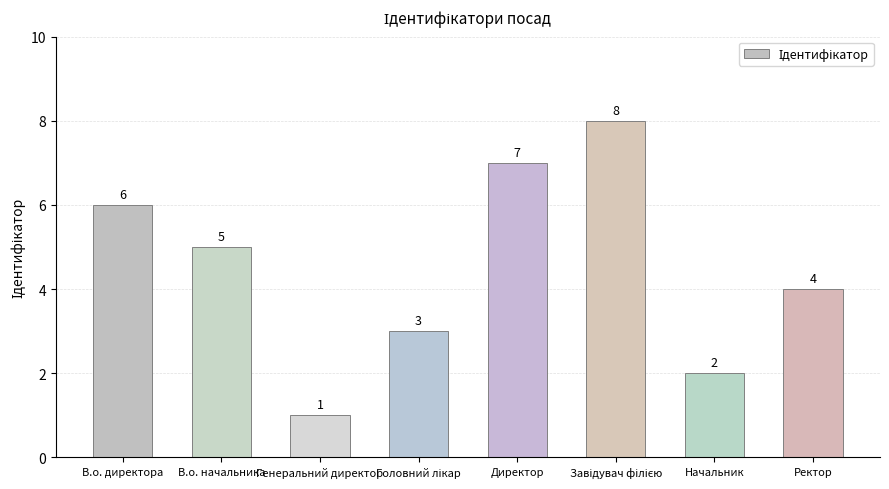

What is the minimum value shown in the chart?

1